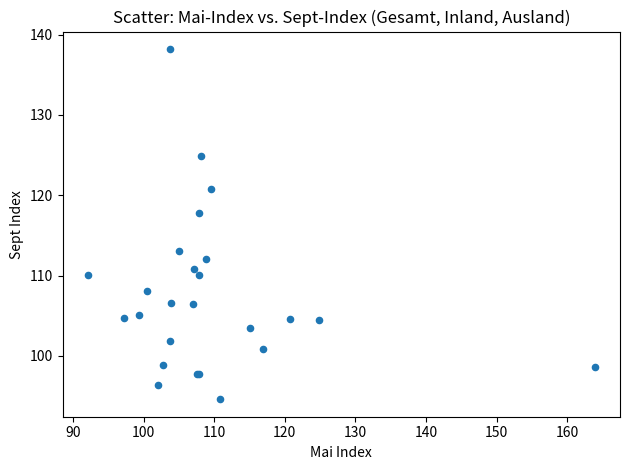

What Y value in the scatter plot is closest to 116?

117.8